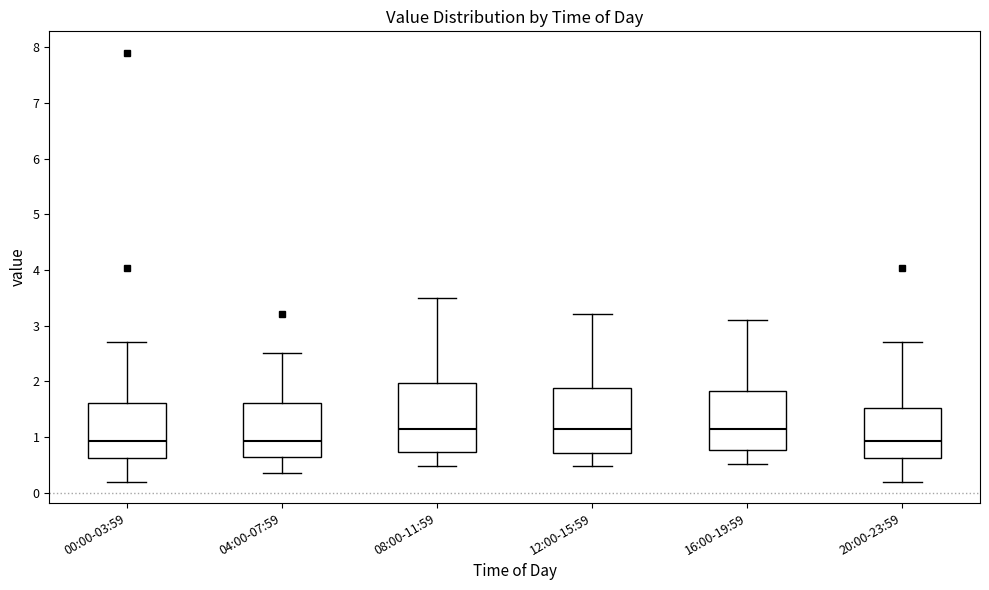

Reading left to right, transcribe this box plot: for each box, give where its median line is, the range the box spans, and where its two whiskers end, as read against the y-axis. The values are not printed on the chart, so give them approximately, as read against the axis.

00:00-03:59: median 0.9, box 0.6 to 1.6, whiskers 0.2 to 2.7
04:00-07:59: median 0.9, box 0.6 to 1.6, whiskers 0.4 to 2.5
08:00-11:59: median 1.2, box 0.7 to 2.0, whiskers 0.5 to 3.5
12:00-15:59: median 1.2, box 0.7 to 1.9, whiskers 0.5 to 3.2
16:00-19:59: median 1.2, box 0.8 to 1.8, whiskers 0.5 to 3.1
20:00-23:59: median 0.9, box 0.6 to 1.5, whiskers 0.2 to 2.7